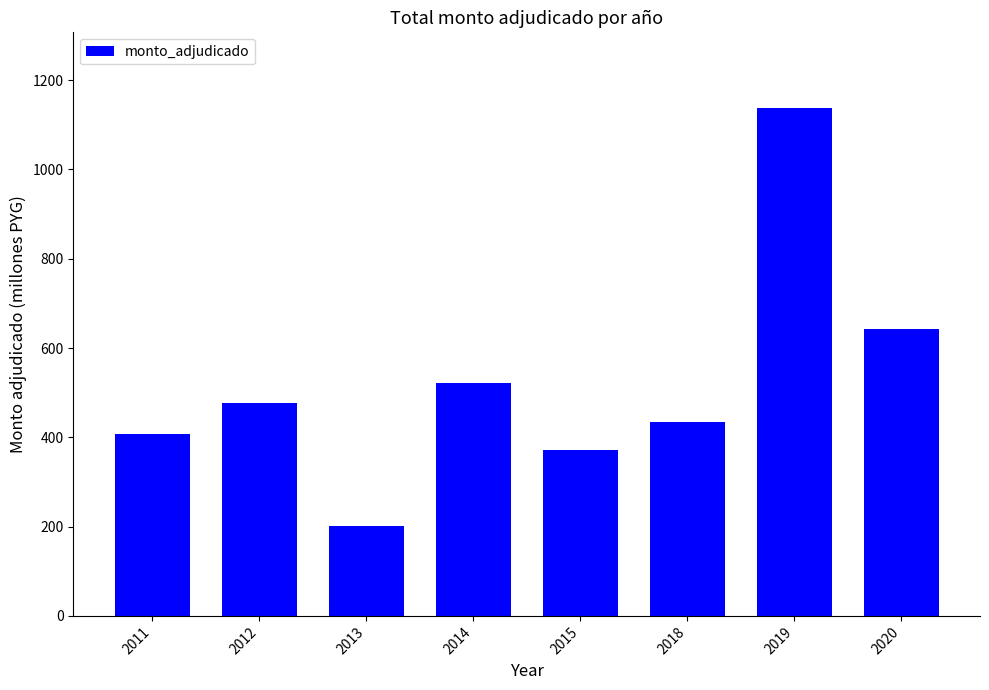

What is the average value?

524.0